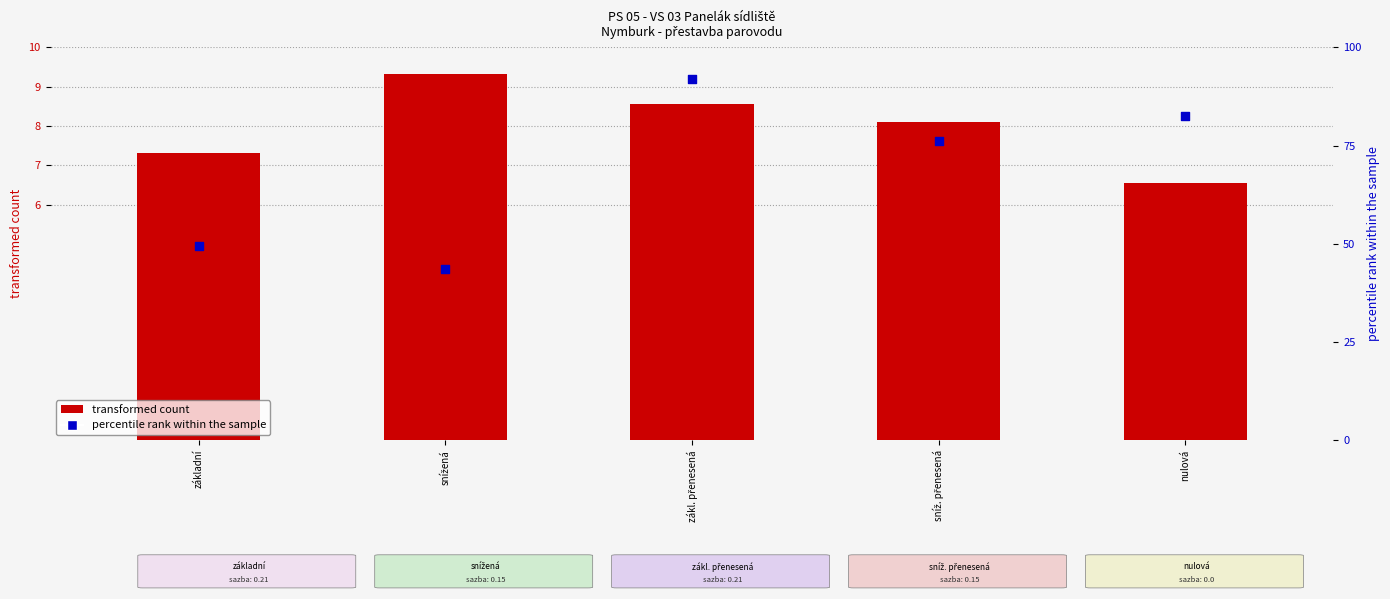

At how many categories does at least one series exceed 70?

3